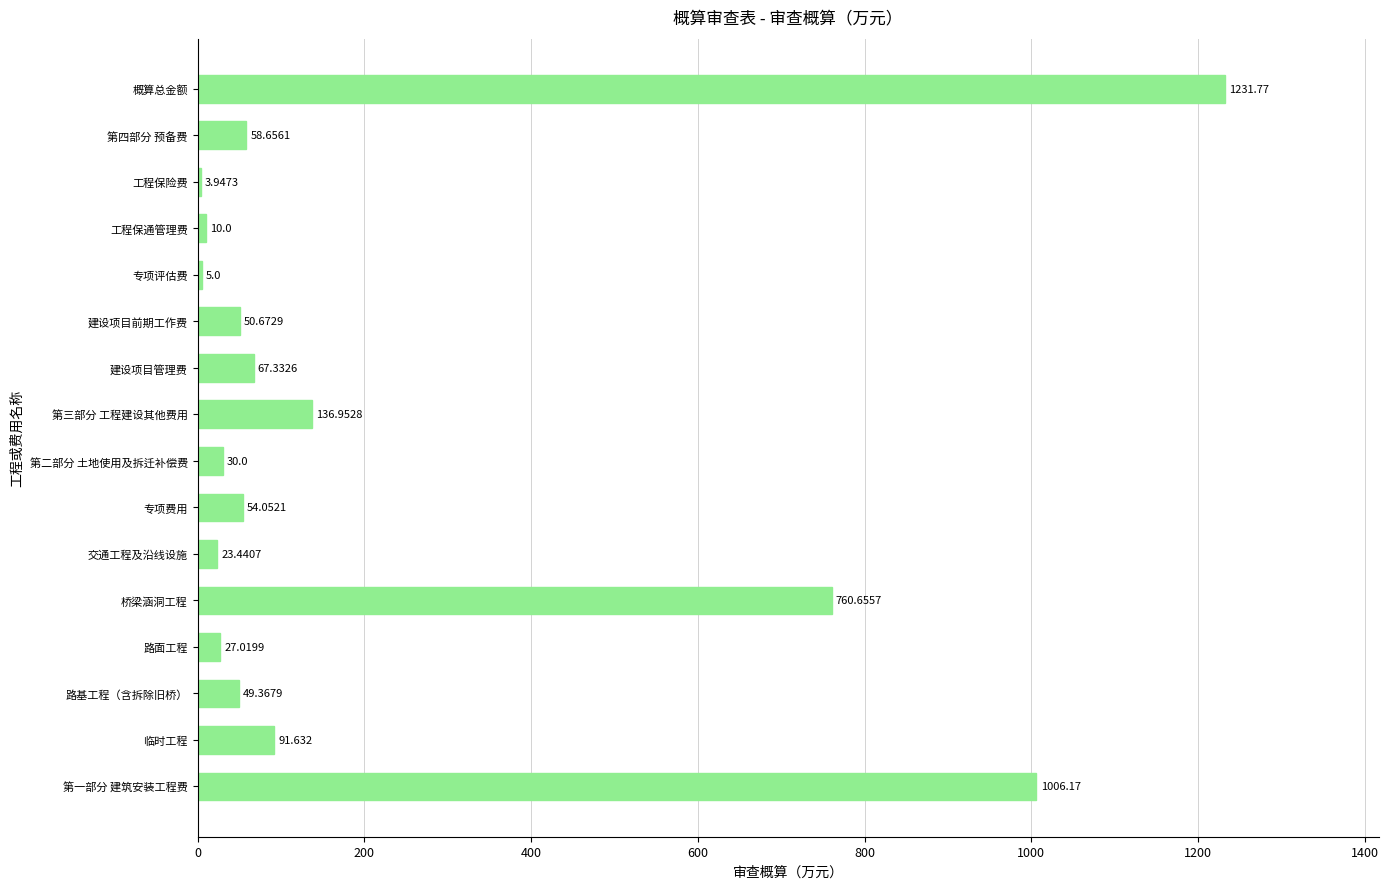

Between 专项评估费 and 第二部分 土地使用及拆迁补偿费, which is larger?

第二部分 土地使用及拆迁补偿费